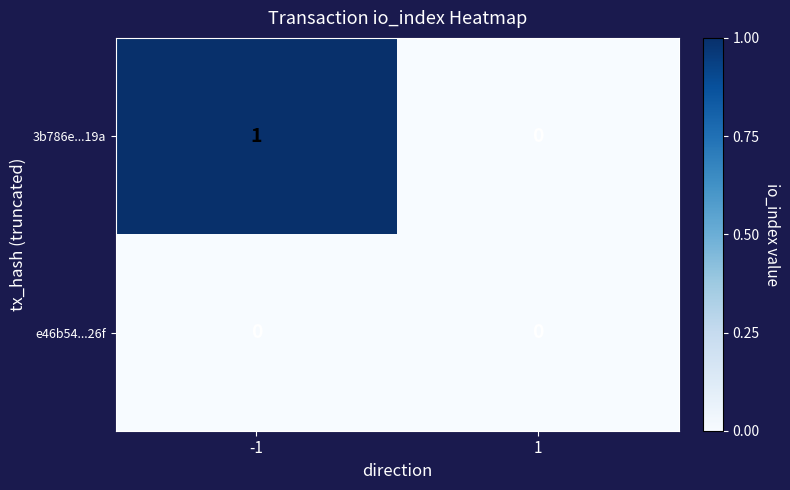

Is the value of e46b54...26f at 1 greater than the value of 3b786e...19a at -1?

No